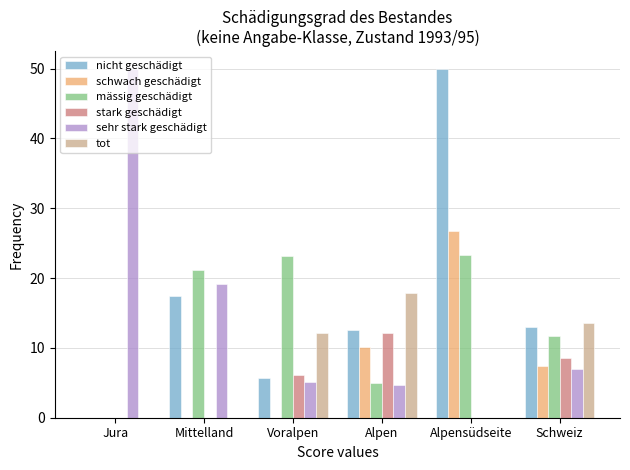

Which series changed the most between Alpensüdseite and Schweiz?

nicht geschädigt